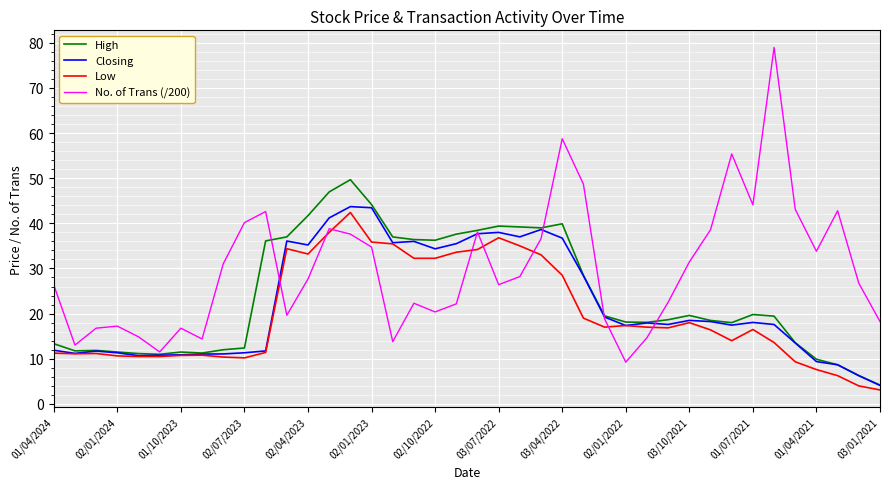

How many series are shown in this chart?

4